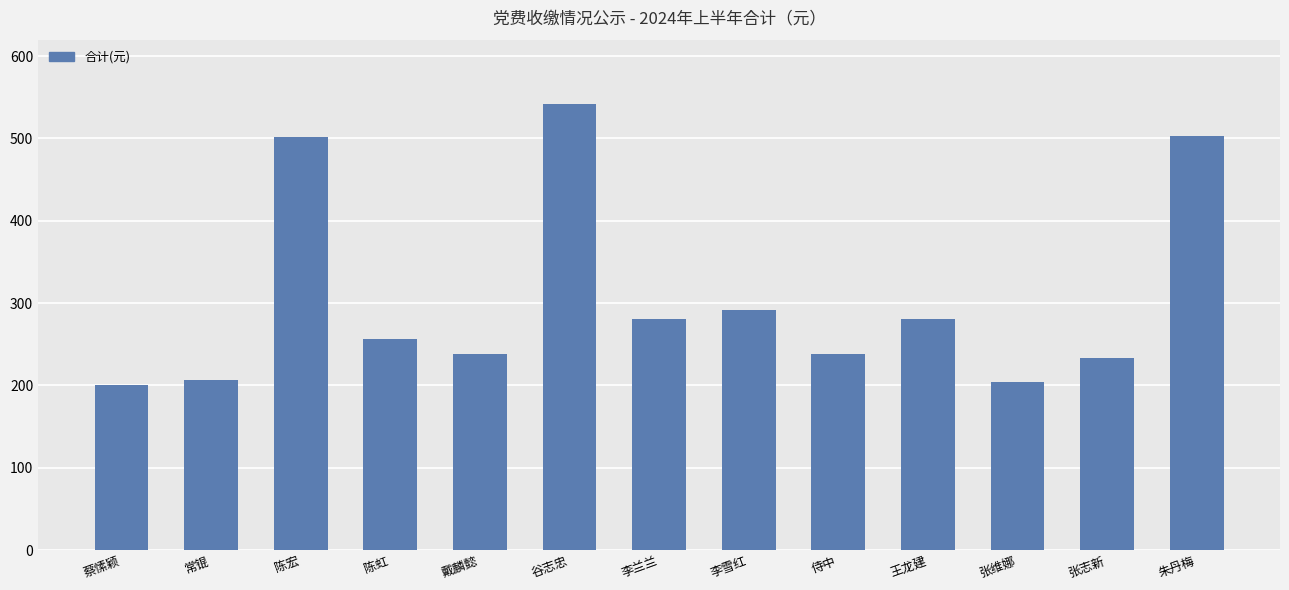

What is the minimum value shown in the chart?

200.1